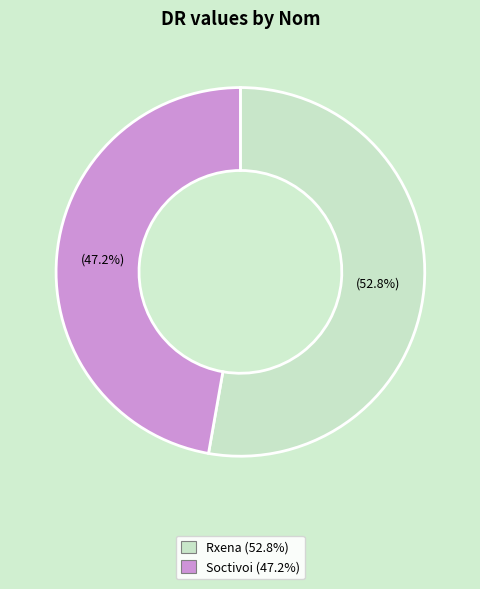

Rank the categories by value from highest to lowest.

Rxena, Soctivoi